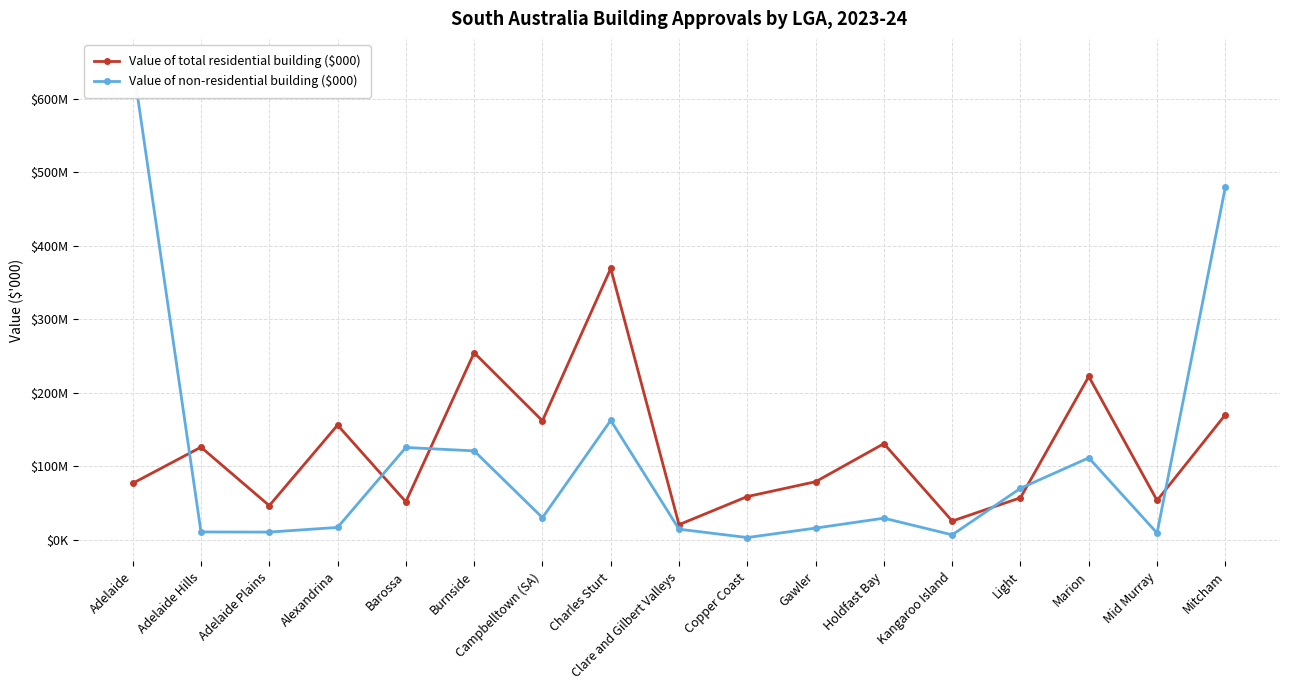

How many lines are shown in the chart?

2